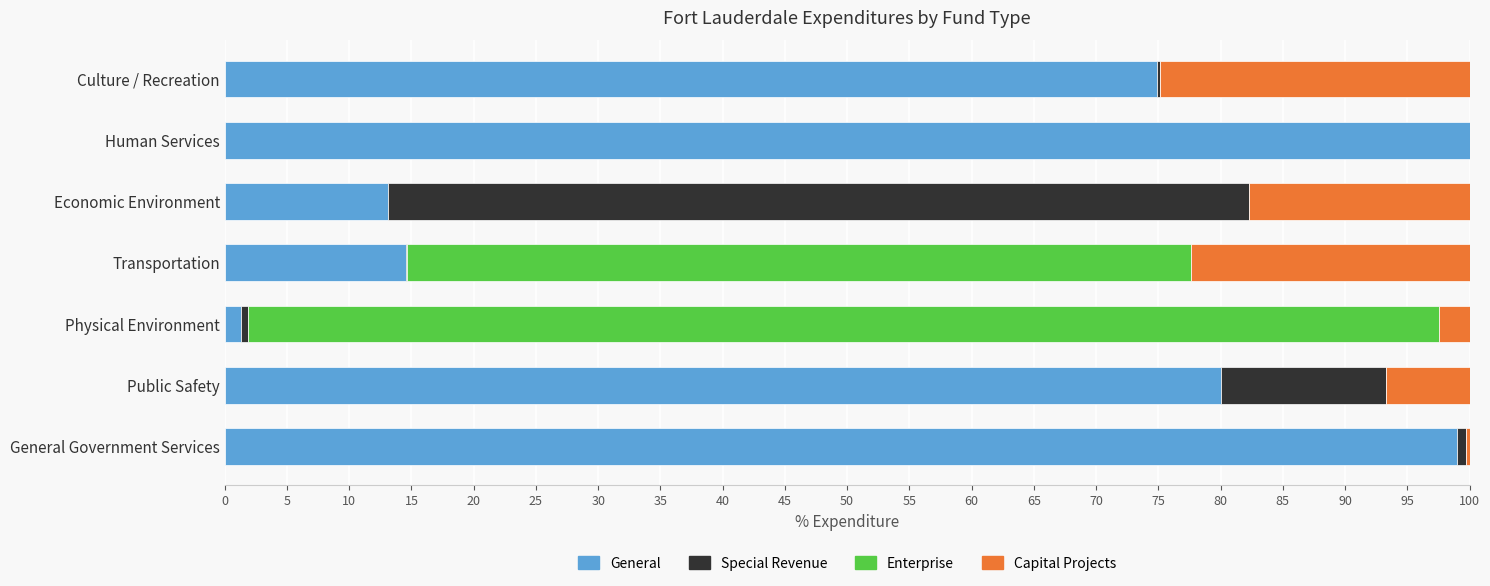

At which label is General closest to 50?

Culture / Recreation